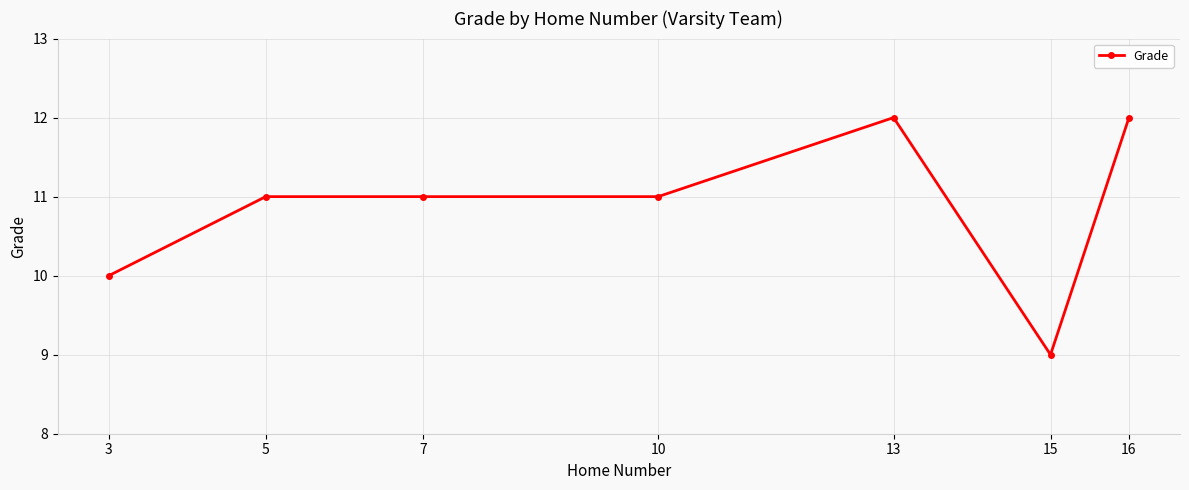

What is the greatest value displayed?

12